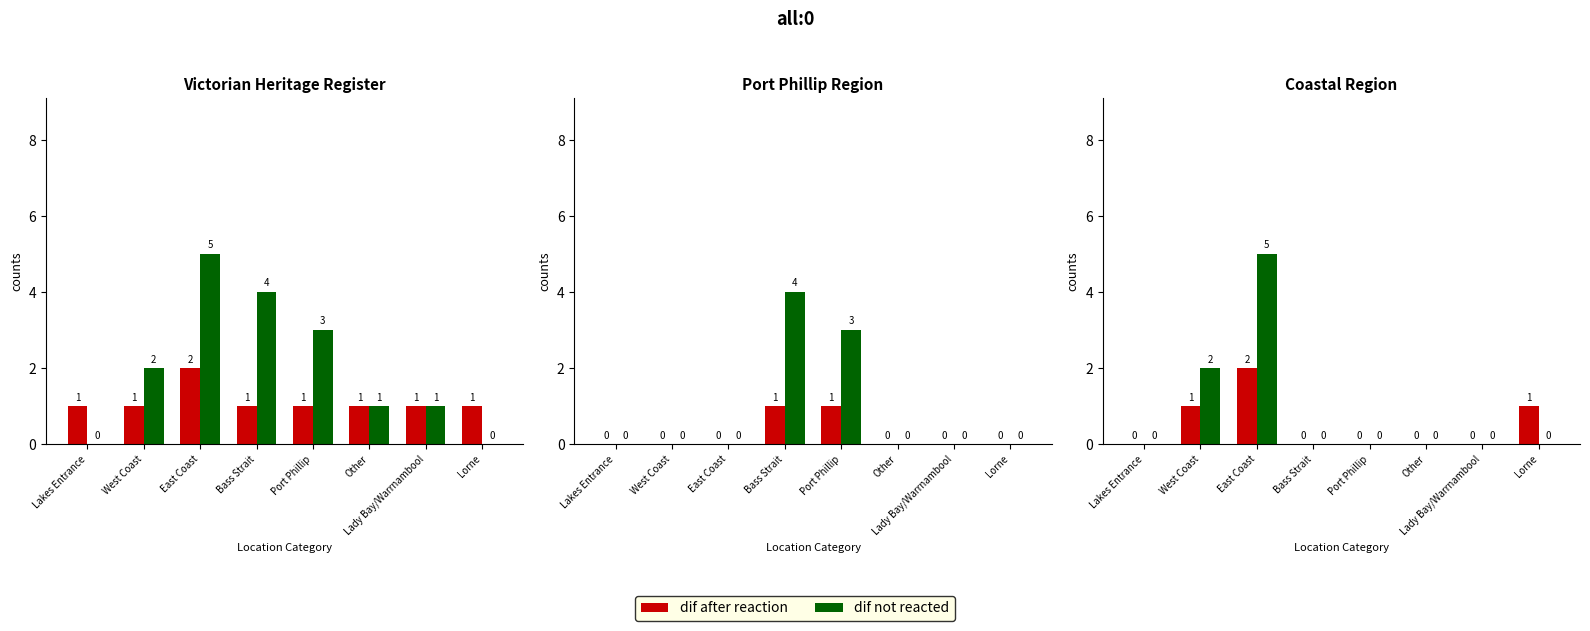

Is it true that dif after reaction equals 1 at Lorne?

True